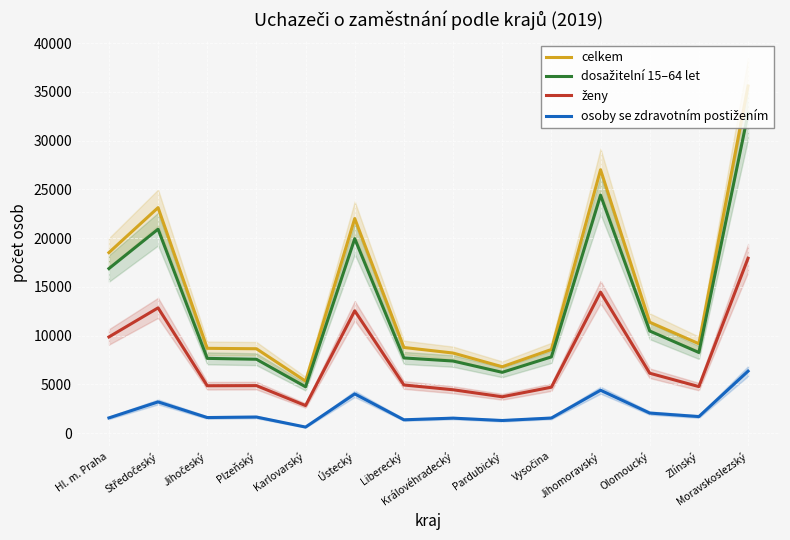

Reading left to right, list all the values displayed in this chart.

celkem: Hl. m. Praha=18515	Středočeský=23128	Jihočeský=8701	Plzeňský=8658	Karlovarský=5336	Ústecký=22007	Liberecký=8788	Královéhradecký=8219	Pardubický=6813	Vysočina=8582	Jihomoravský=27013	Olomoucký=11379	Zlínský=9172	Moravskoslezský=35596
dosažitelní 15–64 let: Hl. m. Praha=16881	Středočeský=20922	Jihočeský=7671	Plzeňský=7580	Karlovarský=4756	Ústecký=19945	Liberecký=7715	Královéhradecký=7398	Pardubický=6240	Vysočina=7823	Jihomoravský=24408	Olomoucký=10479	Zlínský=8273	Moravskoslezský=32762
ženy: Hl. m. Praha=9868	Středočeský=12851	Jihočeský=4865	Plzeňský=4878	Karlovarský=2833	Ústecký=12548	Liberecký=4942	Královéhradecký=4453	Pardubický=3732	Vysočina=4715	Jihomoravský=14464	Olomoucký=6148	Zlínský=4777	Moravskoslezský=17938
osoby se zdravotním postižením: Hl. m. Praha=1567	Středočeský=3207	Jihočeský=1604	Plzeňský=1655	Karlovarský=626	Ústecký=4028	Liberecký=1373	Královéhradecký=1542	Pardubický=1300	Vysočina=1554	Jihomoravský=4403	Olomoucký=2063	Zlínský=1703	Moravskoslezský=6361